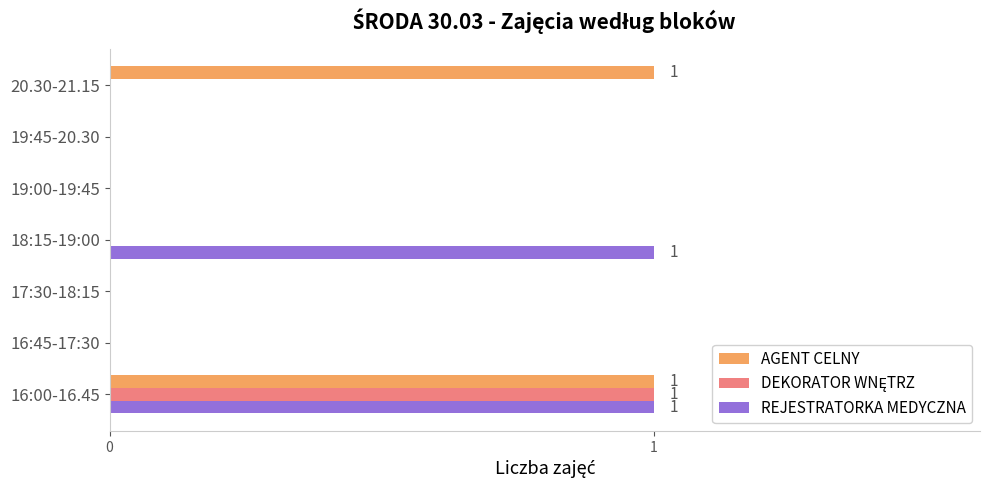

At which category is the sum across all series the highest?

16:00-16.45